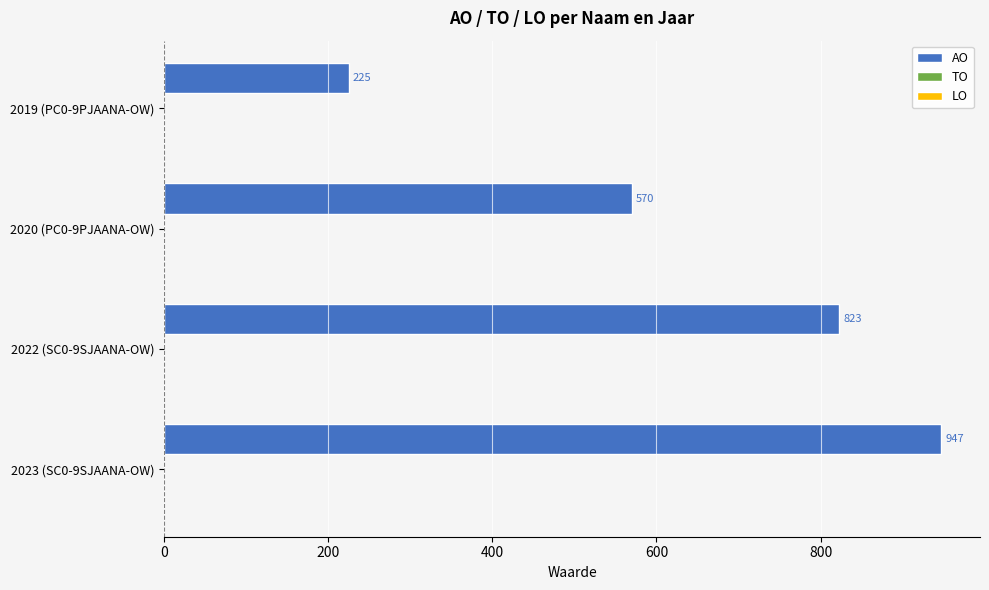

Read the value at 2020 (PC0-9PJAANA-OW), to the nearest 50.

550